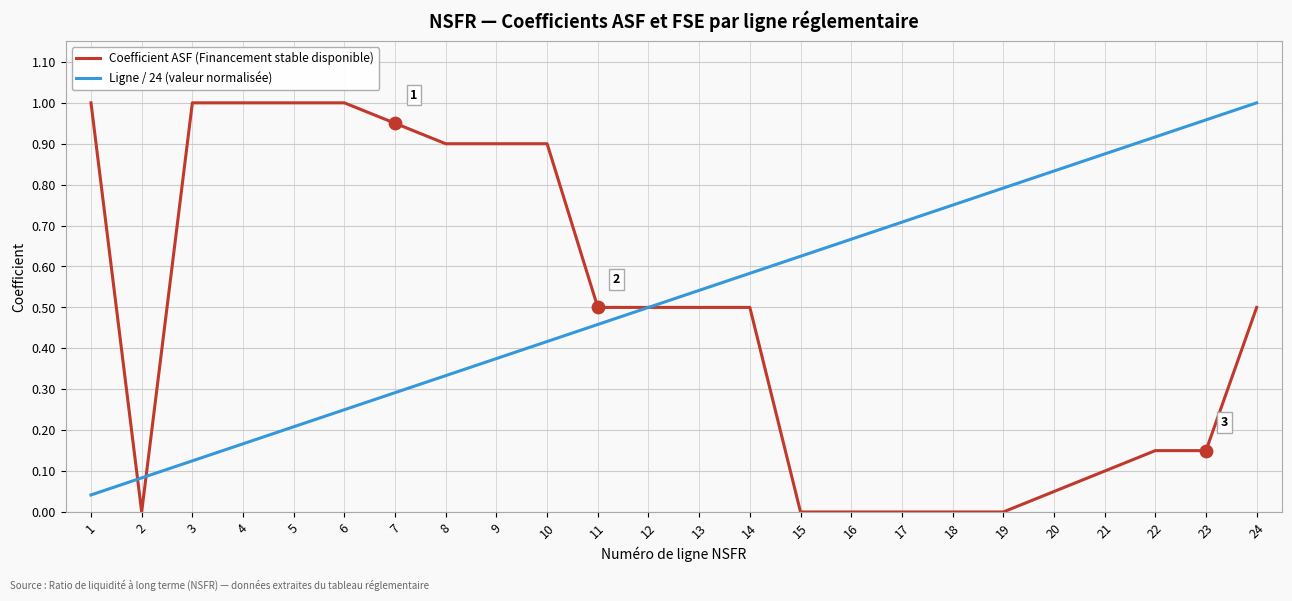

What are all the series names shown in the legend?

Coefficient ASF (Financement stable disponible), Ligne / 24 (valeur normalisée)